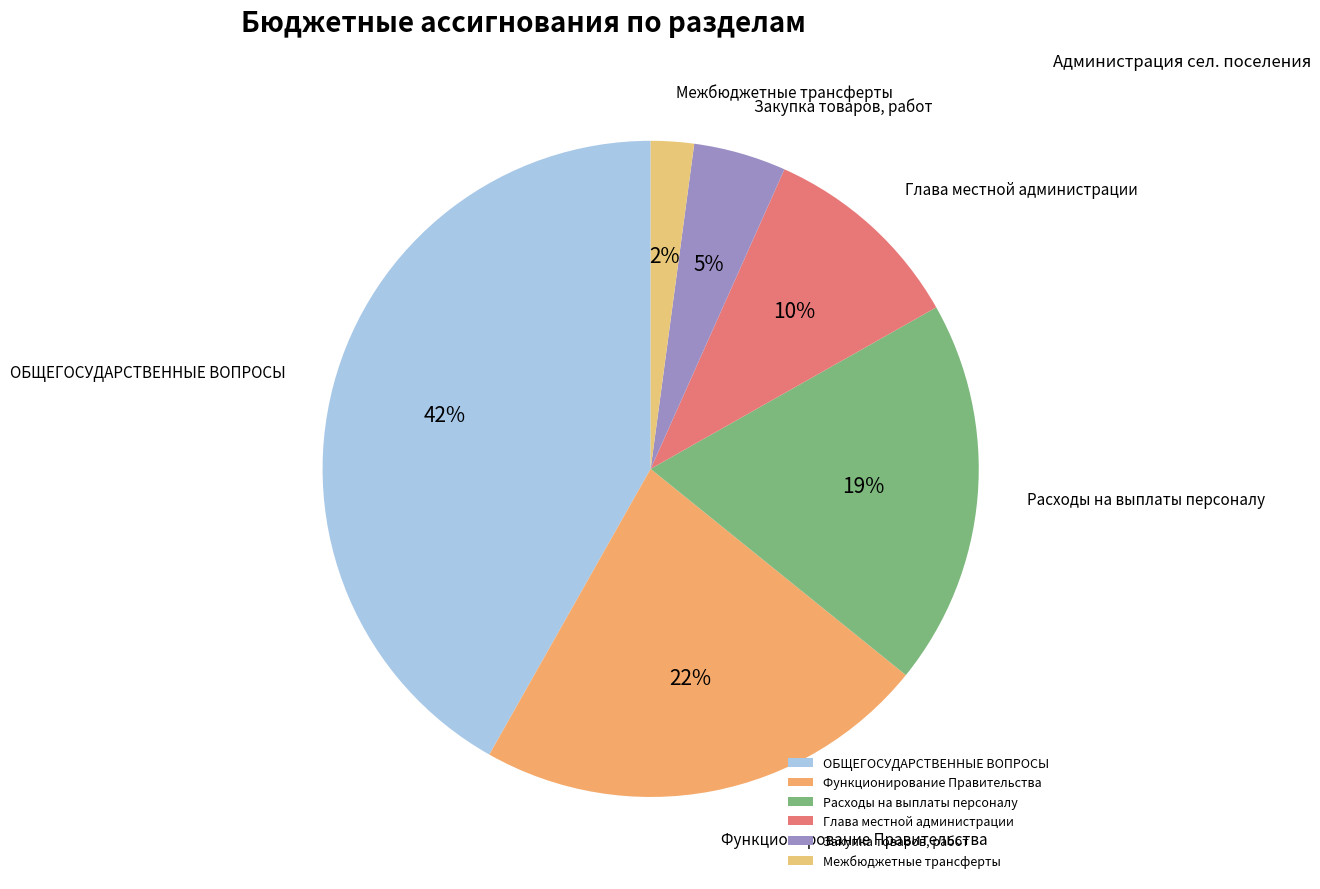

To the nearest percent, what is the difference between the largest and smallest slice percentages?

40%